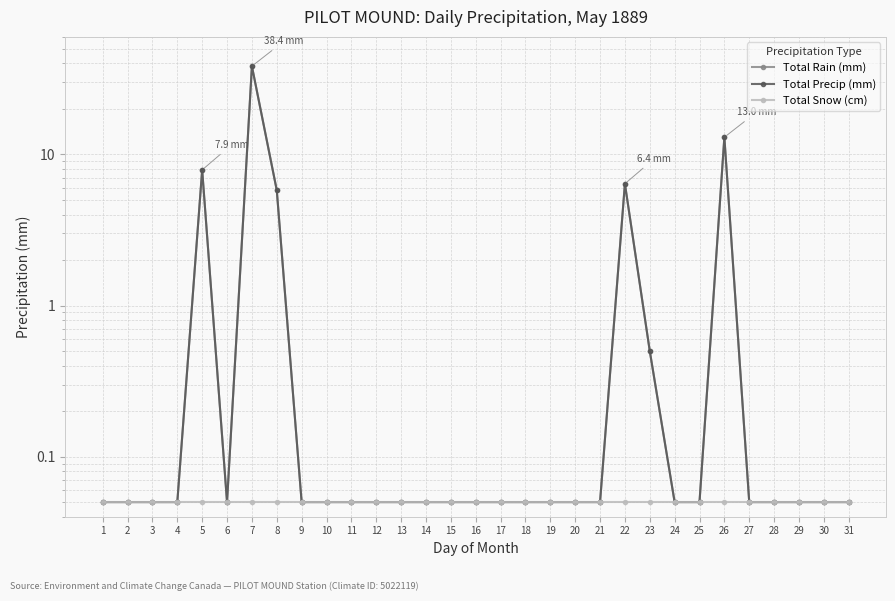

Reading right to left, extract all data points from this chart.

Total Rain (mm): 31=0.1	30=0.1	29=0.1	28=0.1	27=0.1	26=13.0	25=0.1	24=0.1	23=0.5	22=6.4	21=0.1	20=0.1	19=0.1	18=0.1	17=0.1	16=0.1	15=0.1	14=0.1	13=0.1	12=0.1	11=0.1	10=0.1	9=0.1	8=5.8	7=38.4	6=0.1	5=7.9	4=0.1	3=0.1	2=0.1	1=0.1
Total Precip (mm): 31=0.1	30=0.1	29=0.1	28=0.1	27=0.1	26=13.0	25=0.1	24=0.1	23=0.5	22=6.4	21=0.1	20=0.1	19=0.1	18=0.1	17=0.1	16=0.1	15=0.1	14=0.1	13=0.1	12=0.1	11=0.1	10=0.1	9=0.1	8=5.8	7=38.4	6=0.1	5=7.9	4=0.1	3=0.1	2=0.1	1=0.1
Total Snow (cm): 31=0.1	30=0.1	29=0.1	28=0.1	27=0.1	26=0.1	25=0.1	24=0.1	23=0.1	22=0.1	21=0.1	20=0.1	19=0.1	18=0.1	17=0.1	16=0.1	15=0.1	14=0.1	13=0.1	12=0.1	11=0.1	10=0.1	9=0.1	8=0.1	7=0.1	6=0.1	5=0.1	4=0.1	3=0.1	2=0.1	1=0.1